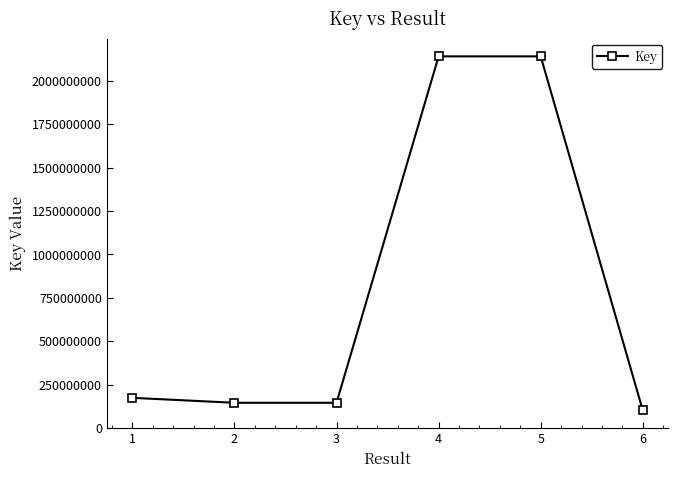

What is the change in value from 1 to 3?

-28589378